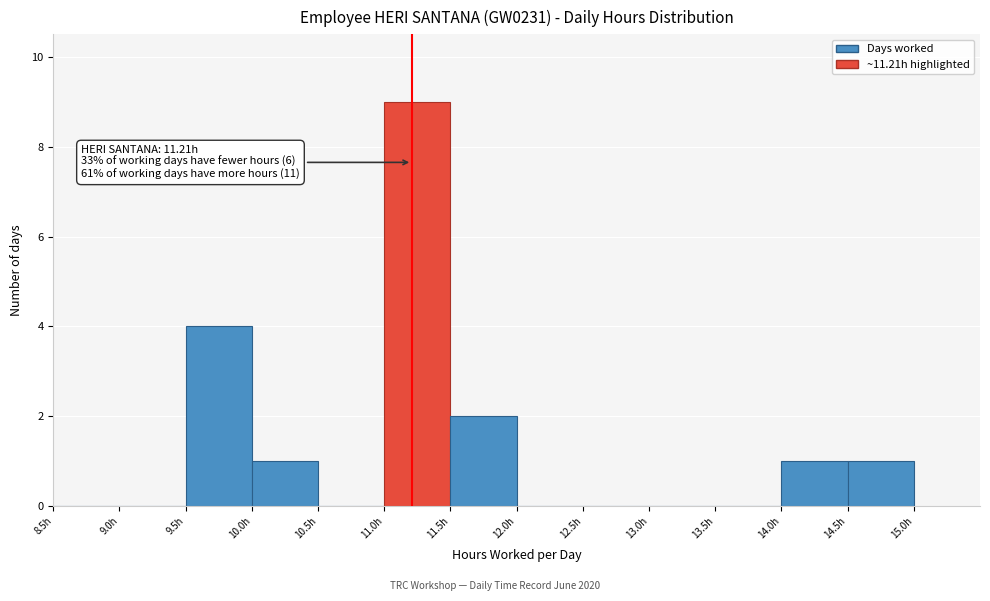

Which range on the x-axis has the tallest bar?

11.0 to 11.5